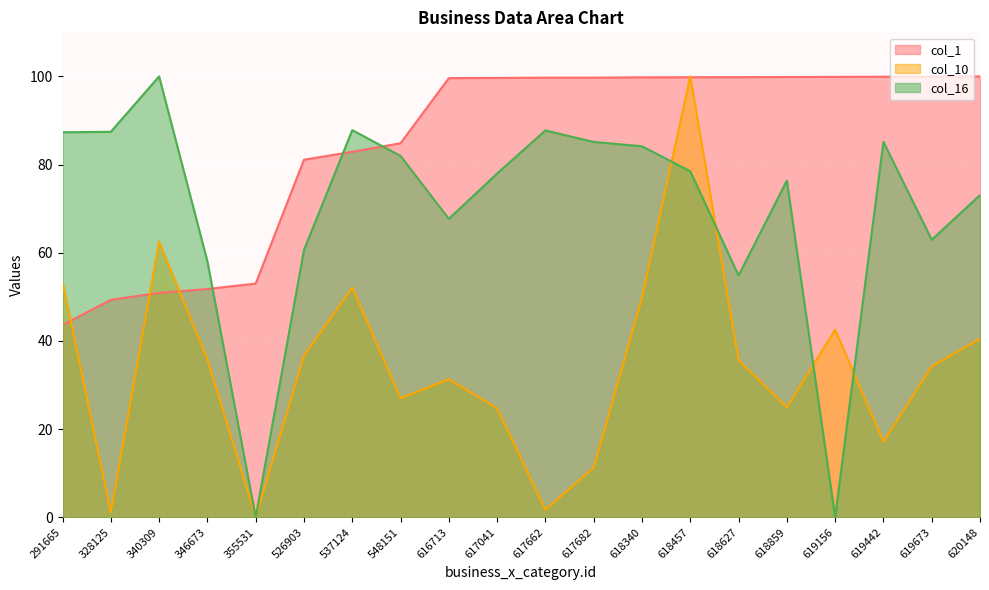

Between 618627 and 619673, which series saw the biggest shift?

col_16